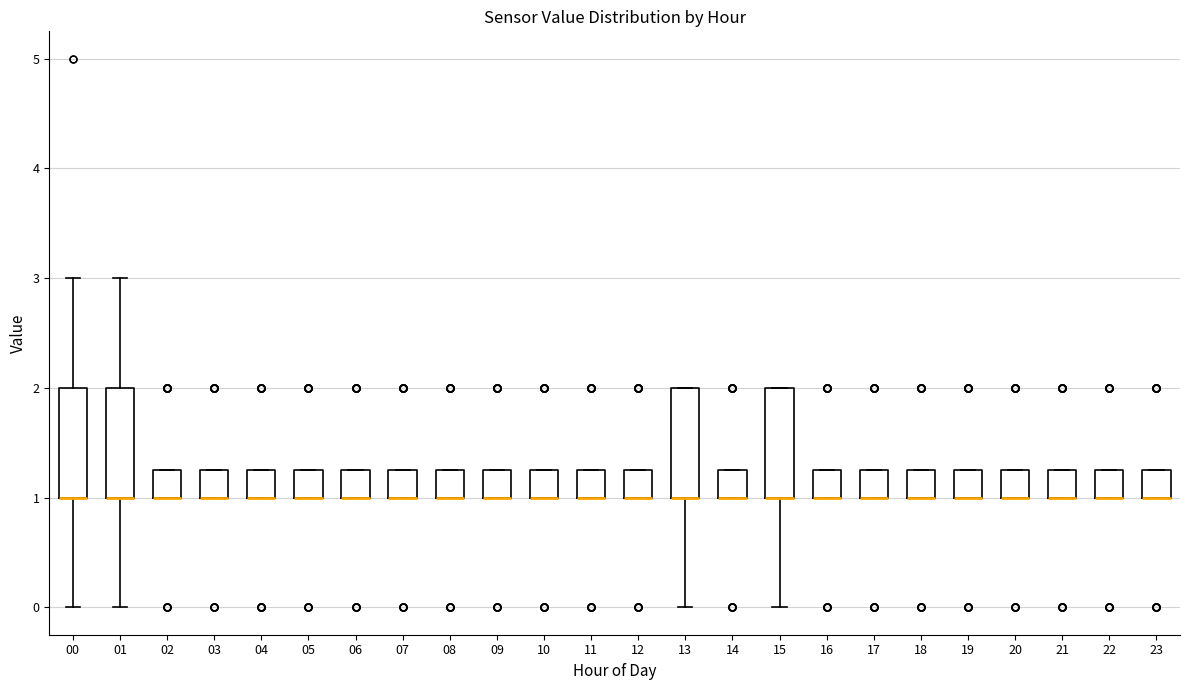

Where is the upper edge of the box at x = 19 on the y-axis? The values are not printed on the chart, so give them approximately, as read against the axis.

1.3